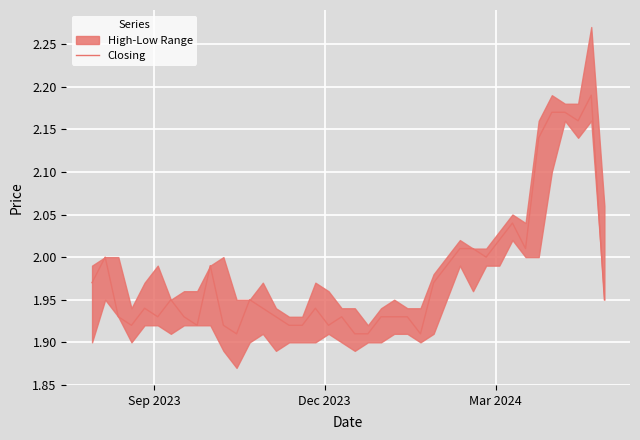

What is the average value?

2.0